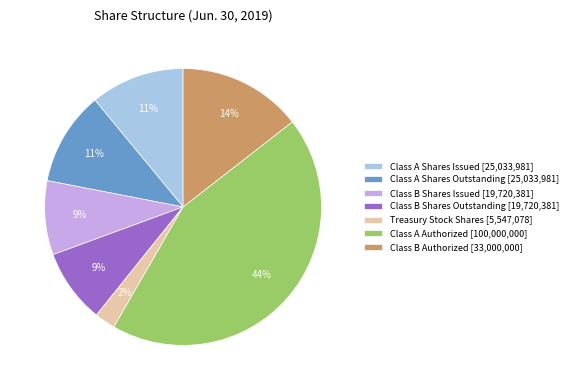

Do Class A Authorized [100,000,000] and Class B Shares Outstanding [19,720,381] together represent more than half of the pie?

Yes